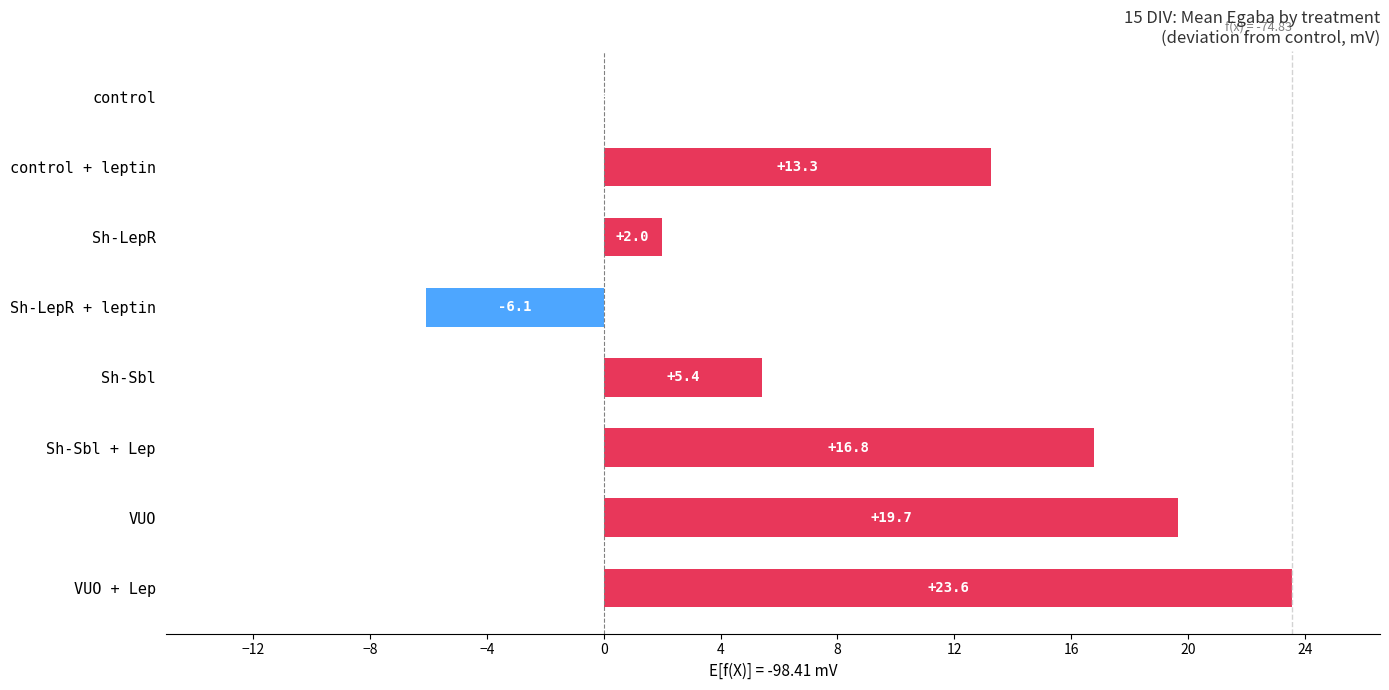

Where is the data nearest to the value 8?

Sh-Sbl